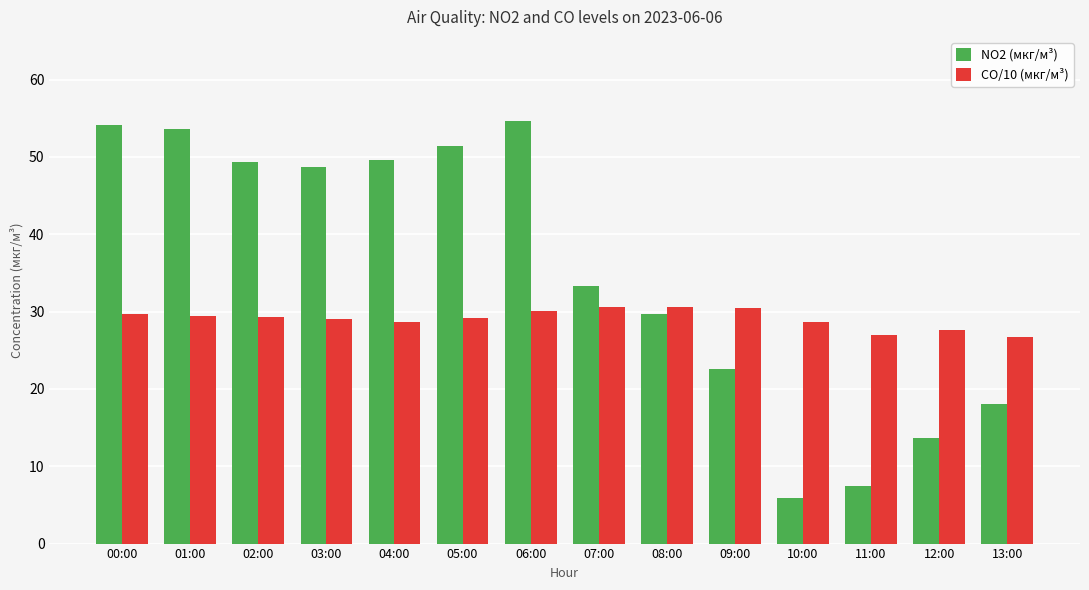

Which series has the largest total across all categories?

NO2 (мкг/м³)